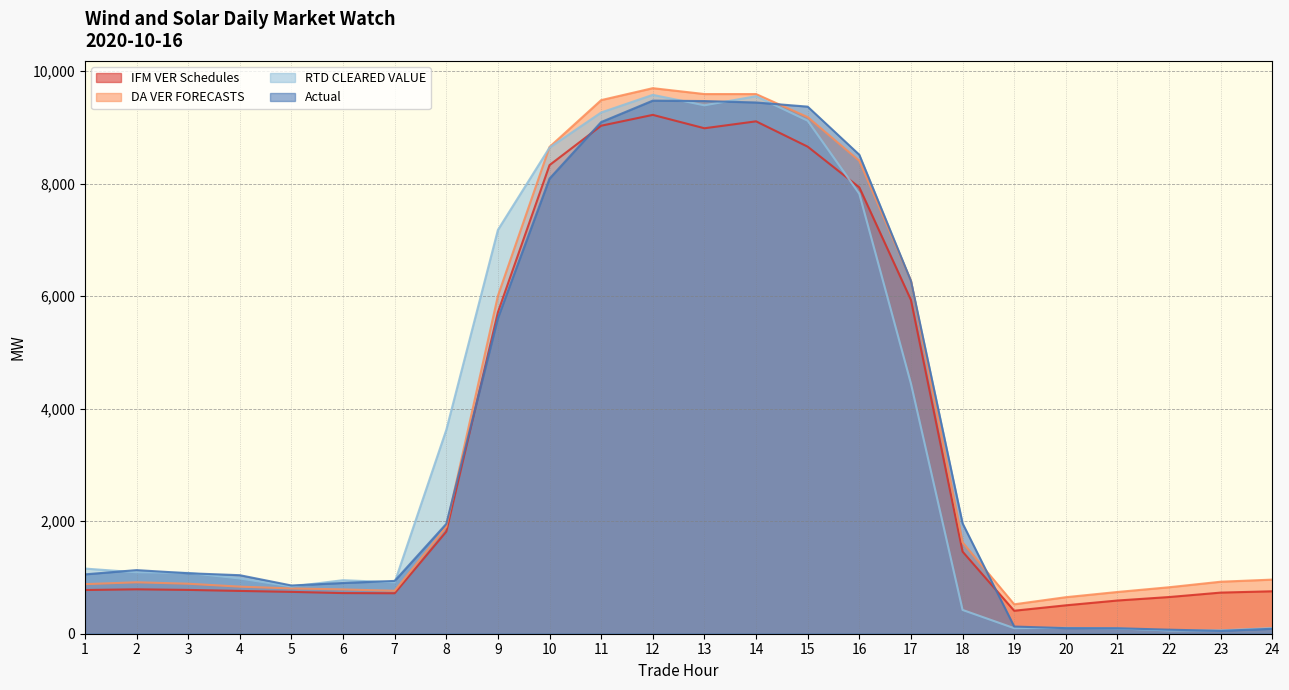

The value of RTD CLEARED VALUE at 17 is 5993.0. True or false?

False